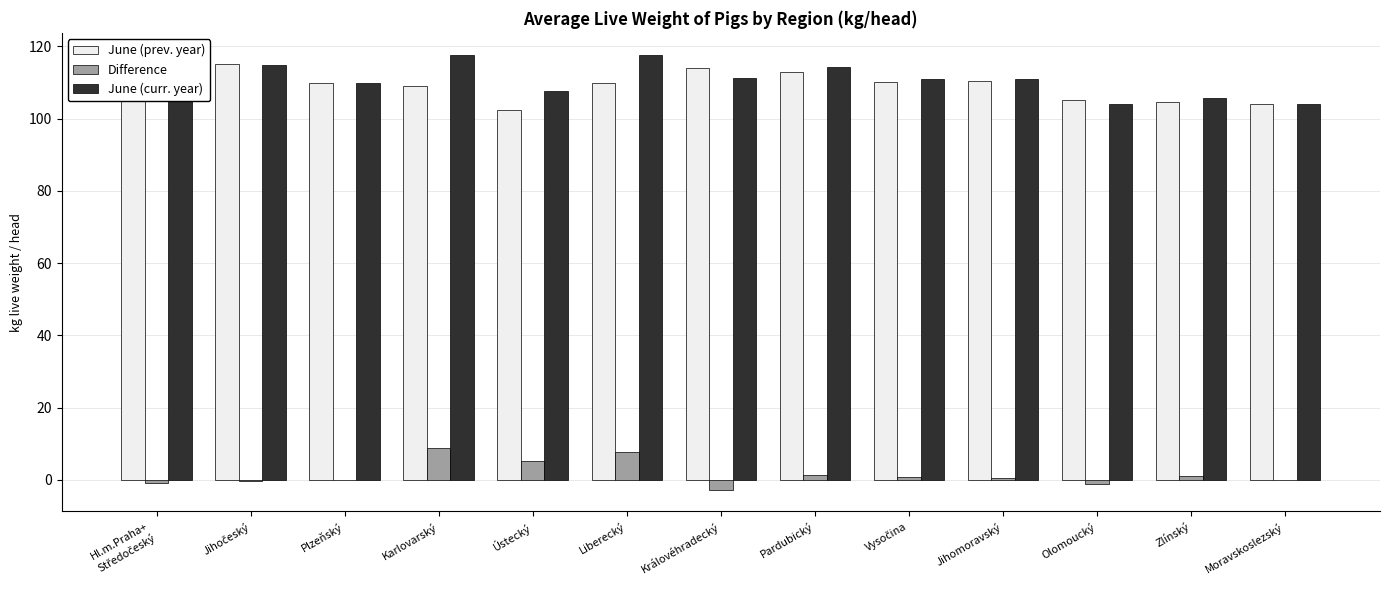

Are the bars horizontal?

No